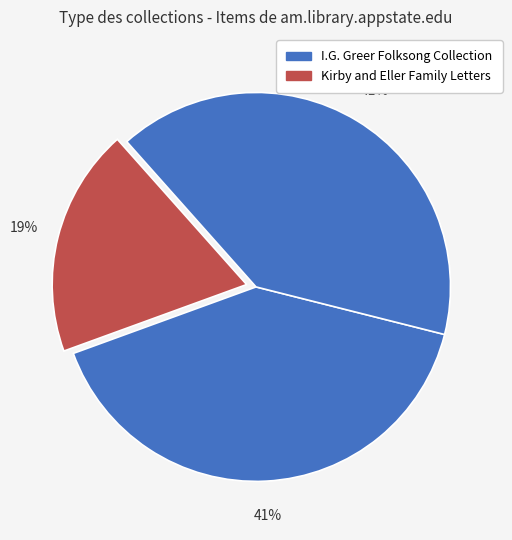

To the nearest percent, what is the difference between the largest and smallest slice percentages?

22%